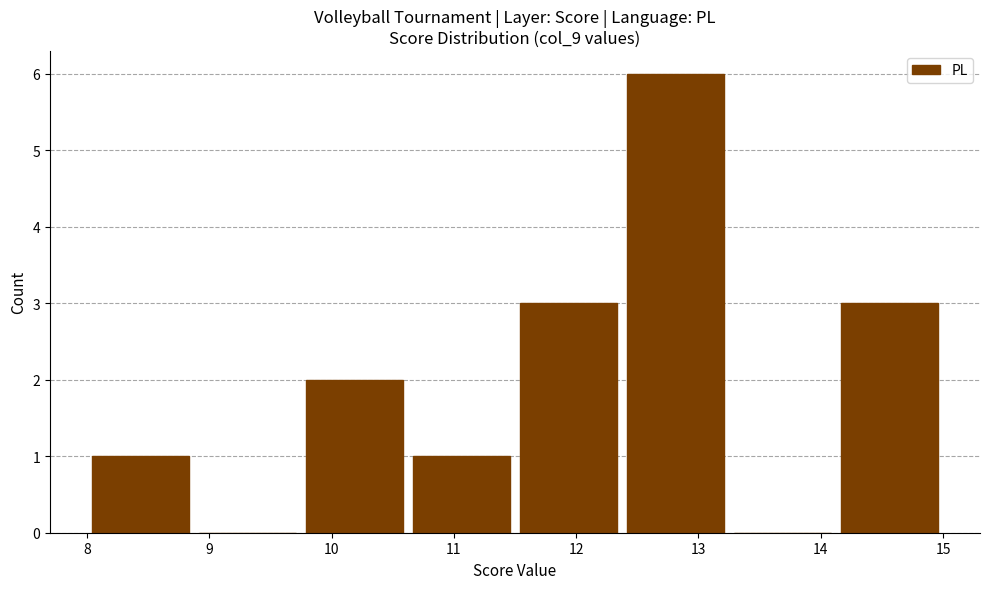

Reading left to right, list every bar in this chart as the range it spans on the x-axis followed by its height. Neither the bar edges nor the heights are printed on the chart, so give them approximately, as read against the axes.

8.0 to 8.9: 1
8.9 to 9.8: 0
9.8 to 10.6: 2
10.6 to 11.5: 1
11.5 to 12.4: 3
12.4 to 13.3: 6
13.3 to 14.1: 0
14.1 to 15.0: 3